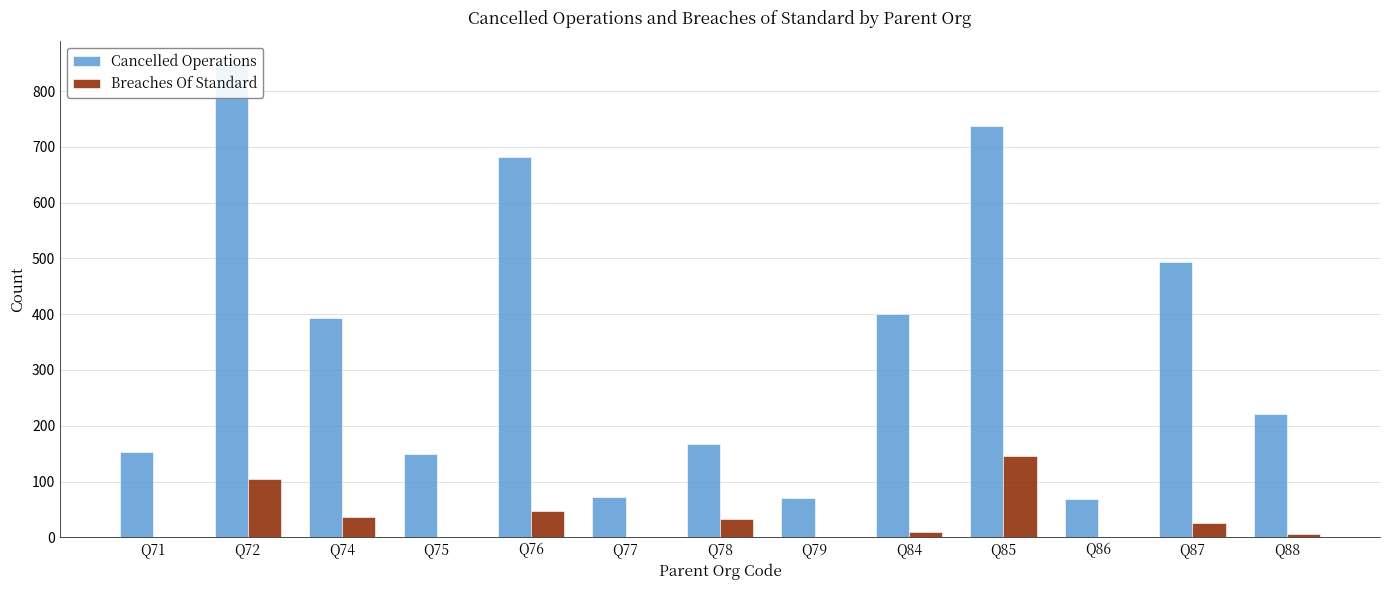

Reading left to right, extract all data points from this chart.

Cancelled Operations: 153	848	394	149	682	73	167	70	400	737	68	493	221
Breaches Of Standard: 1	105	36	0	47	0	33	0	9	145	0	26	5